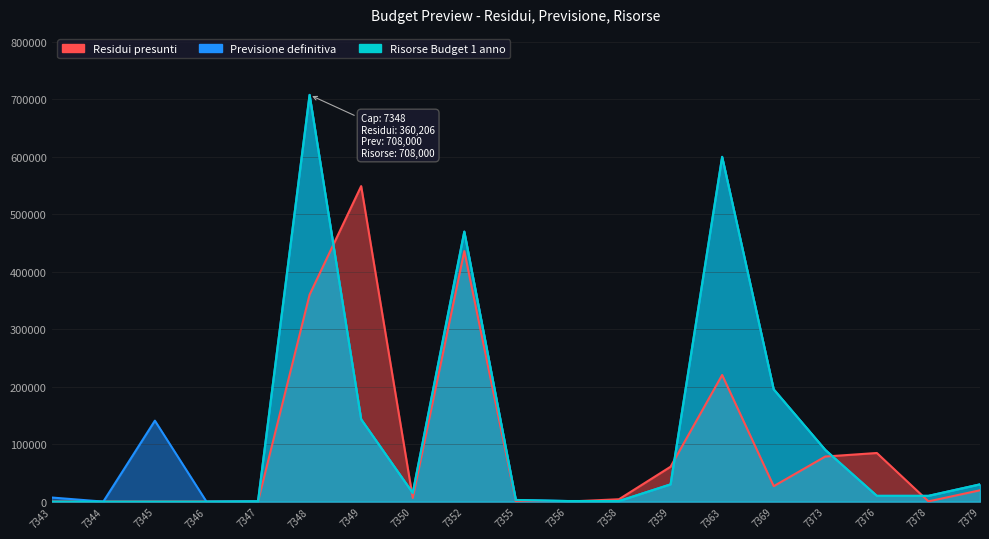

How many lines are shown in the chart?

3